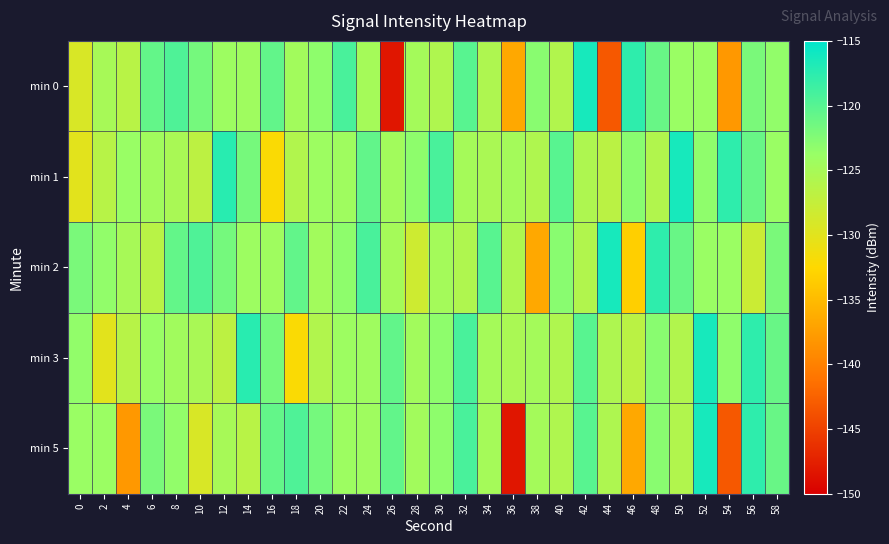

How many series are shown in this chart?

5